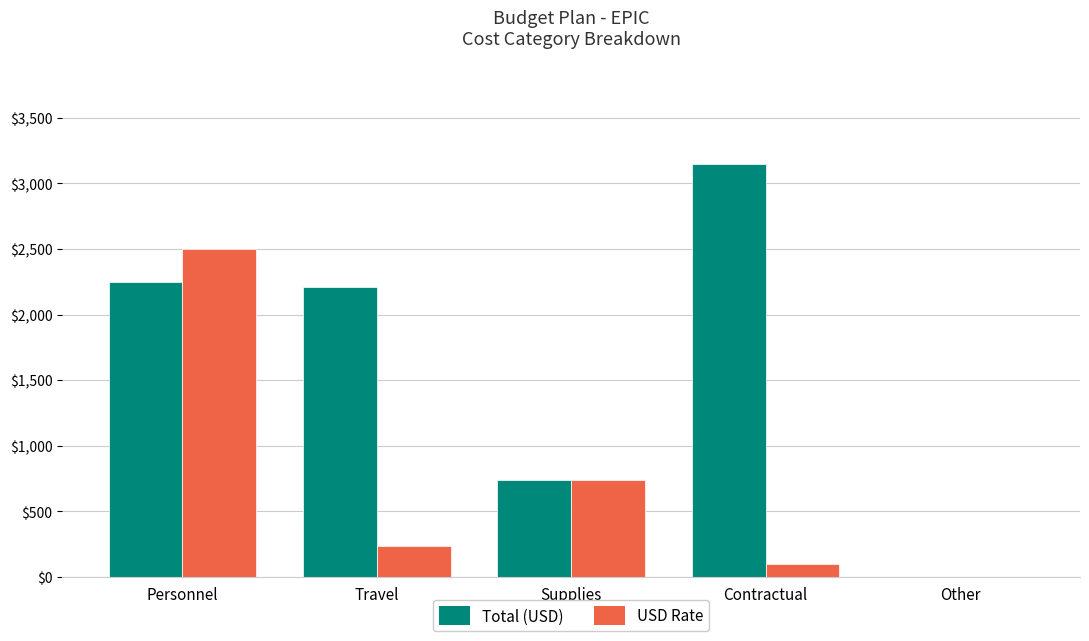

What are all the series names shown in the legend?

Total (USD), USD Rate